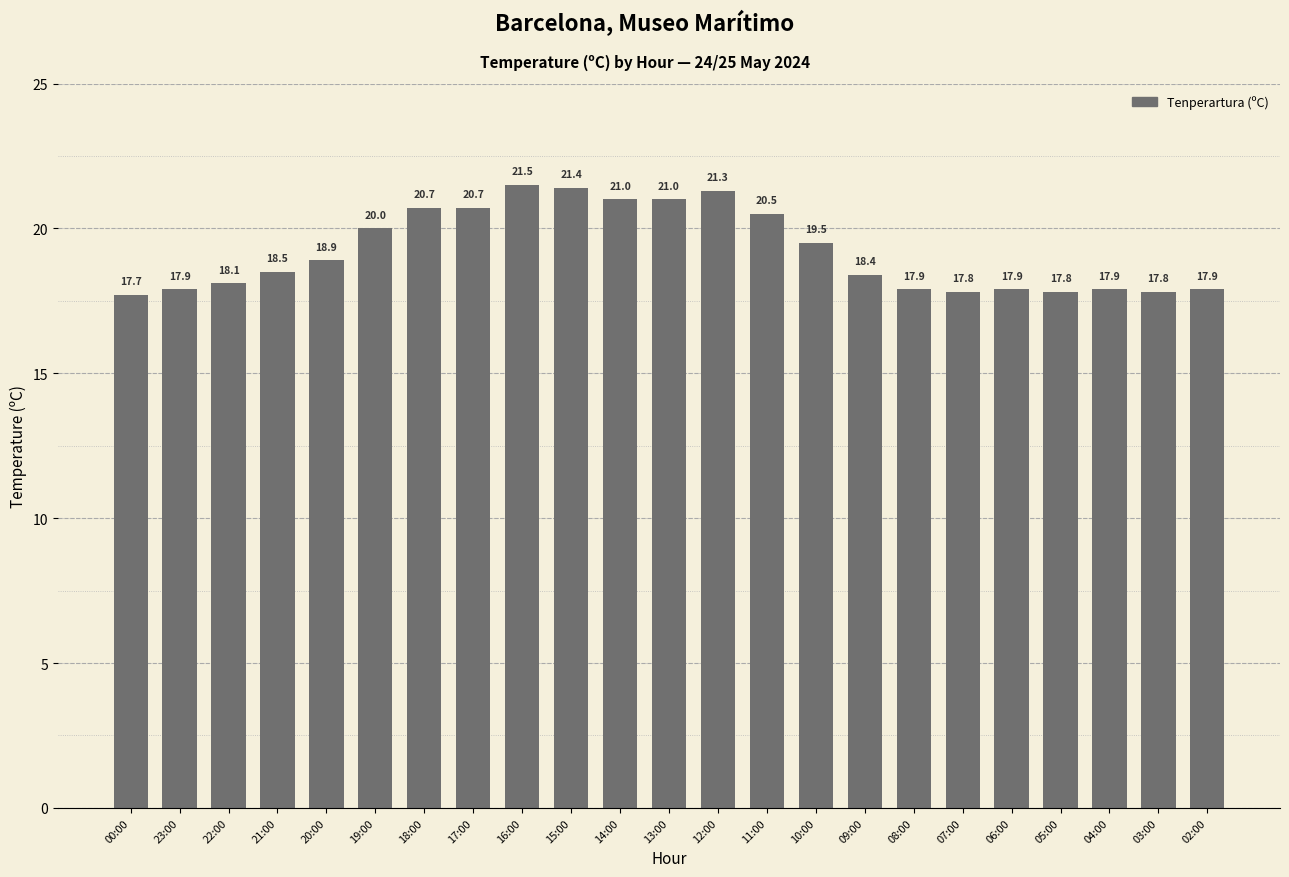

Which category has the highest value across all series?

16:00